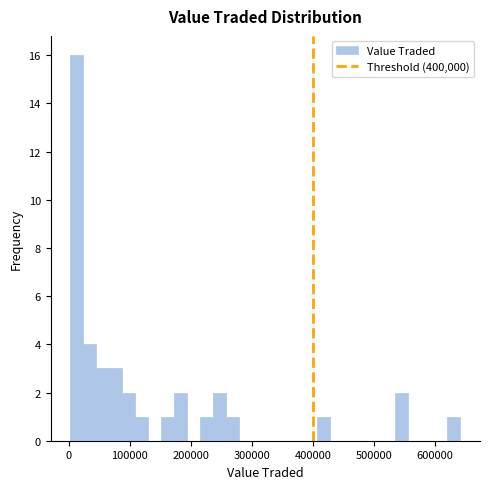

Read against the x-axis, roughly where is the centre of the tallest bar?

10000